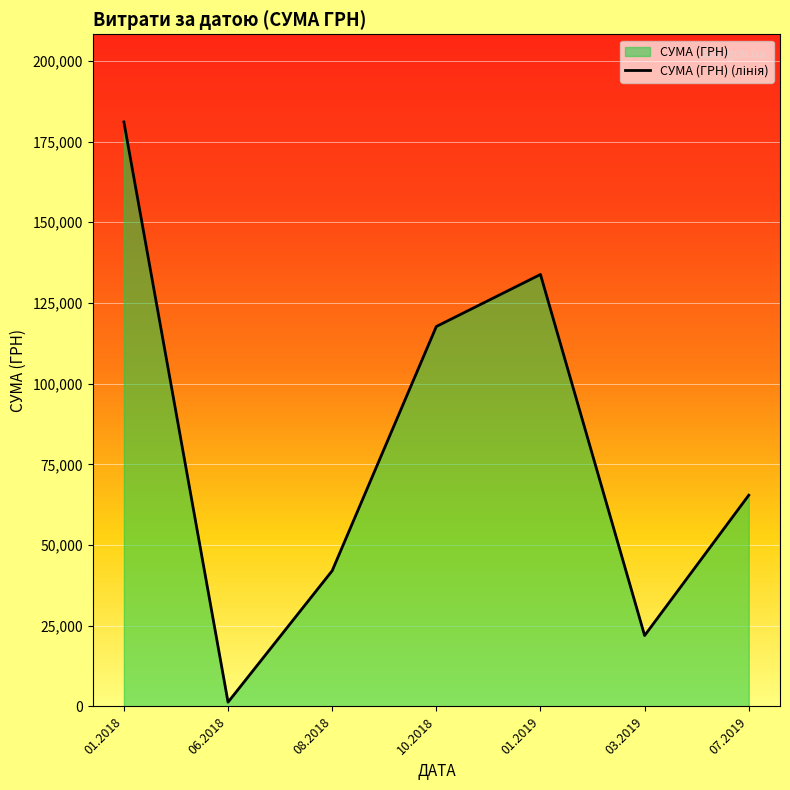

Reading right to left, transcribe all the data shown in this chart.

07.2019=65445.0	03.2019=21970.2	01.2019=133830.4	10.2018=117713.3	08.2018=42045.4	06.2018=1320.0	01.2018=181084.7